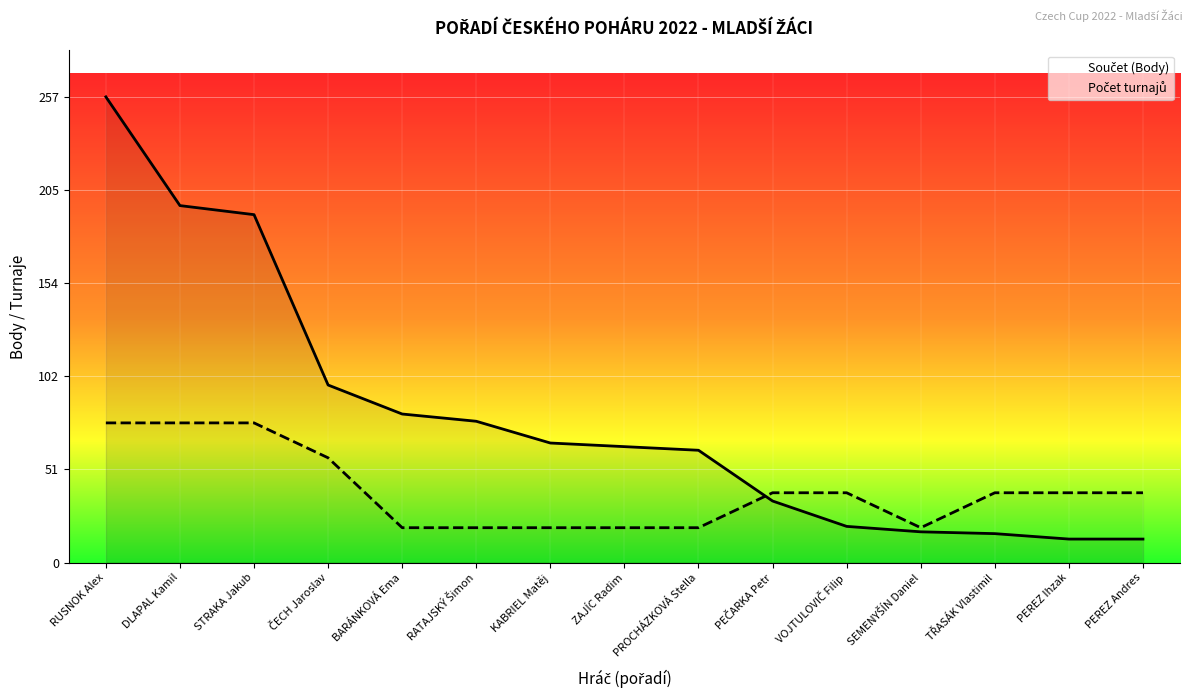

Between which two adjacent categories do Počet turnajů and Součet (Body) first intersect?

PROCHÁZKOVÁ Stella and PEČARKA Petr